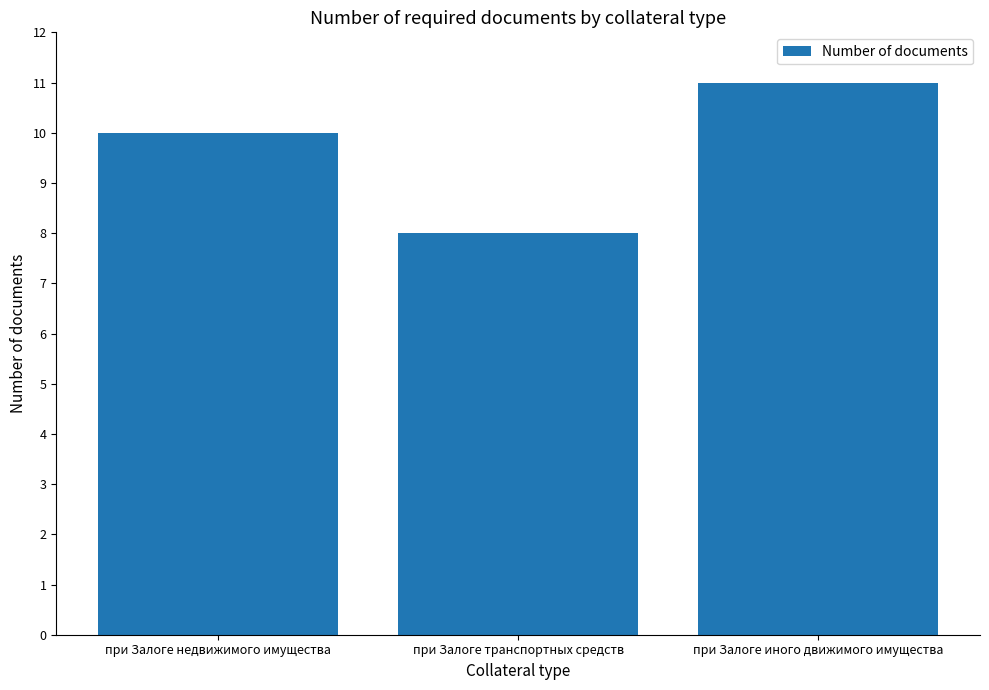

What is the label of the 2nd bar from the right?

при Залоге транспортных средств